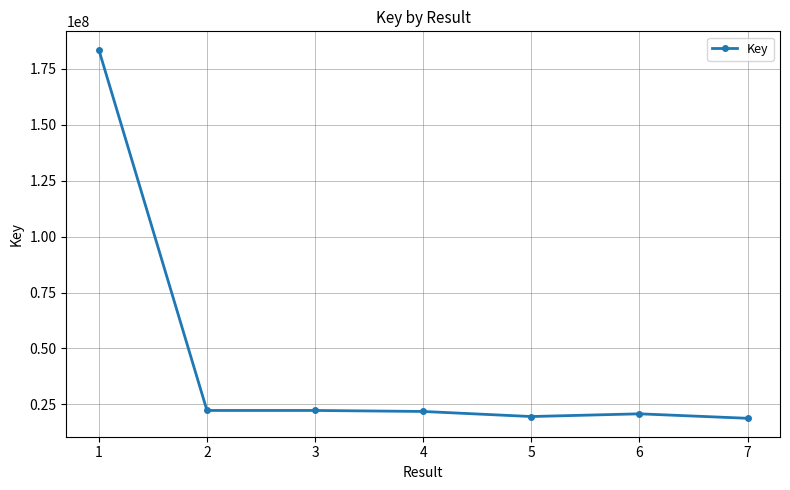

Approximately how many times larger is the value at 5 compared to 4?

0.9